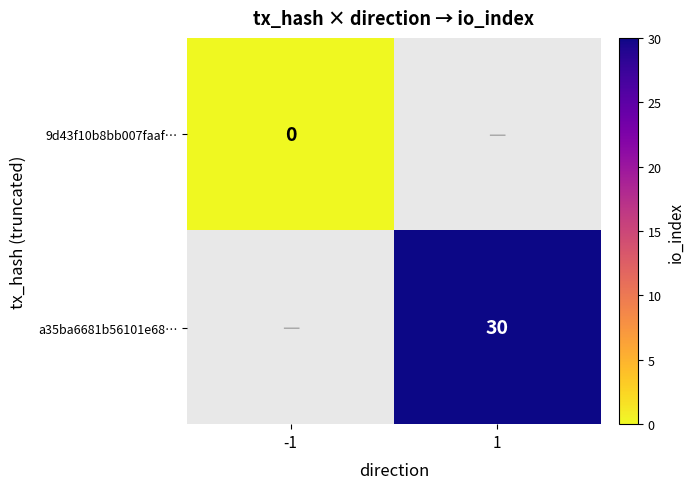

Is the value of 9d43f10b8bb007faaf… at -1 greater than the value of a35ba6681b56101e68… at 1?

No